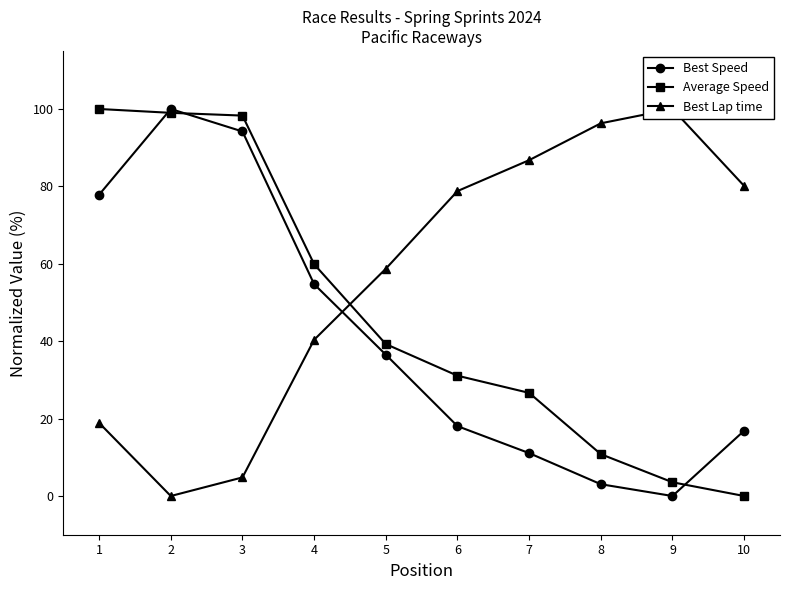

What is the highest value of the Best Lap time series?

100.0